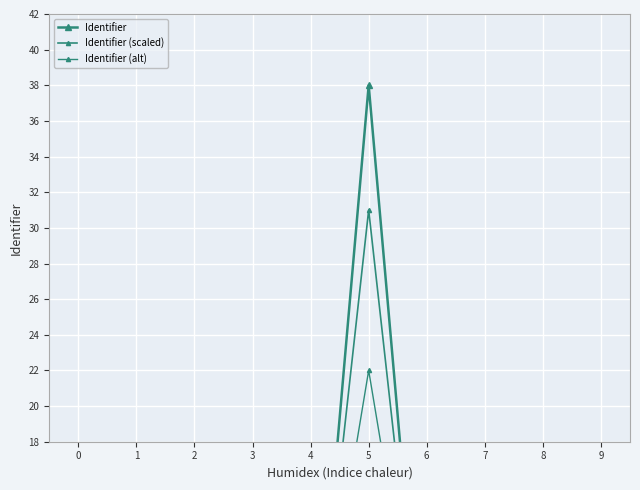

The value of Identifier at 9 is 1.2. True or false?

False